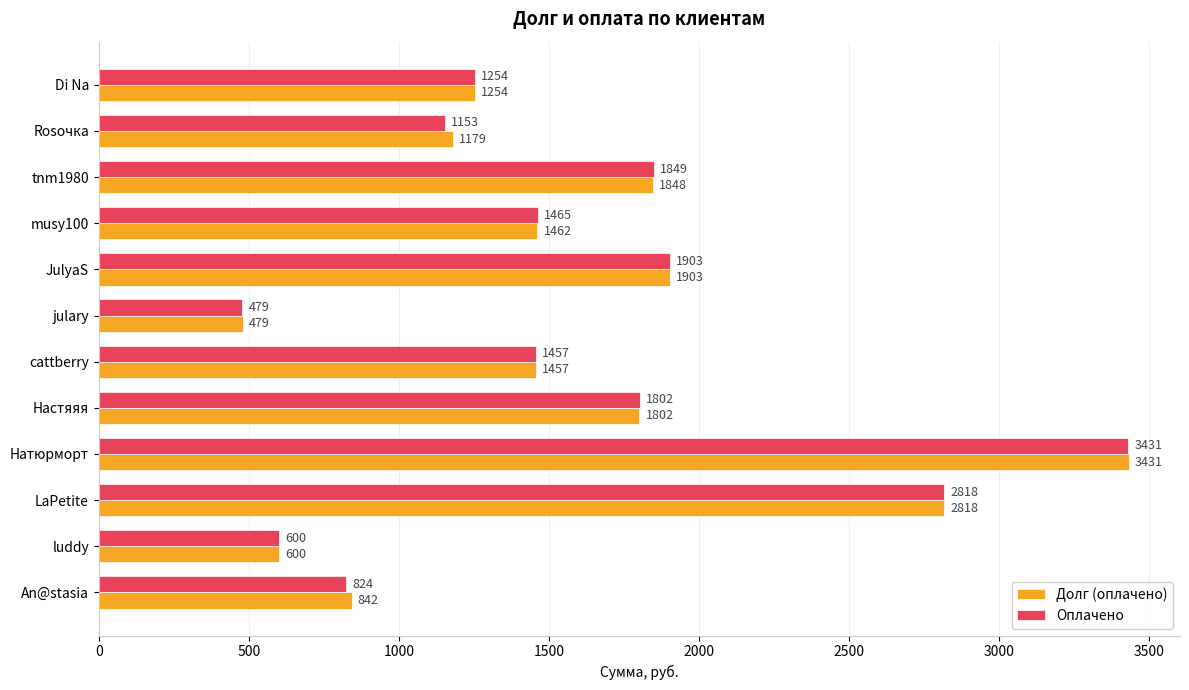

What is the sum of the Оплачено values at tnm1980 and Настяяя?

3651.0